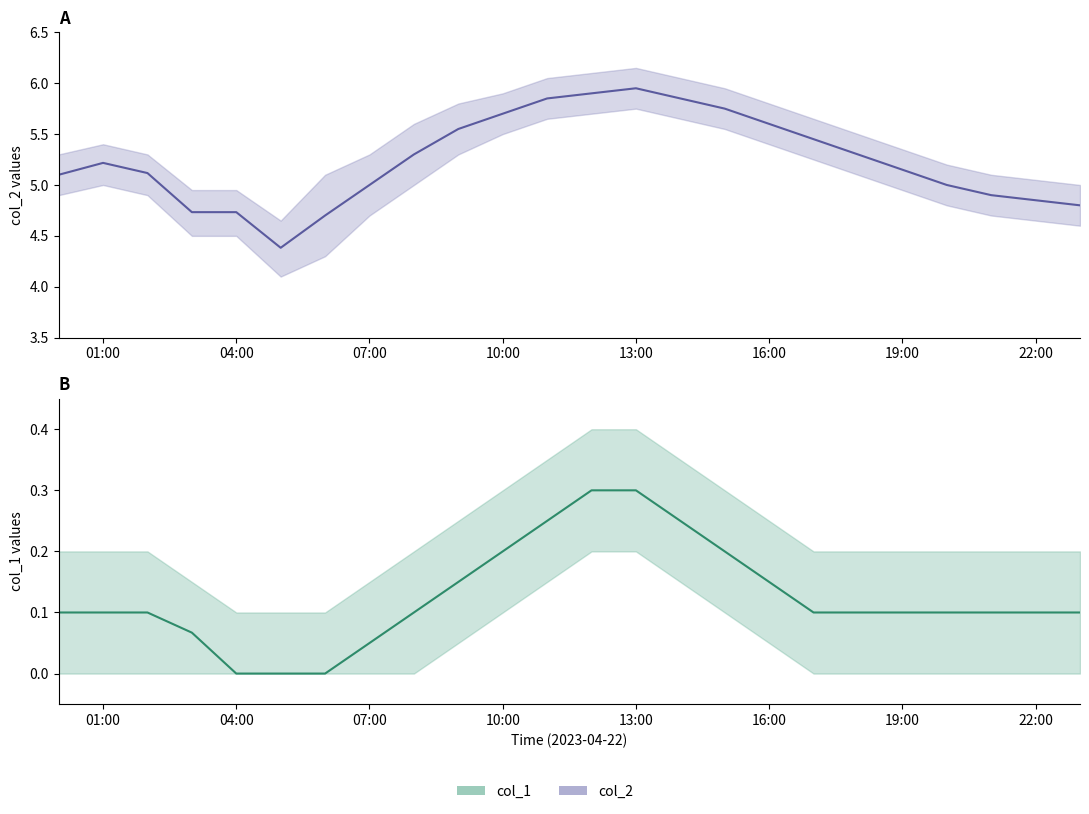

Rank the series by their average value, from lowest to highest.

col_1, col_2